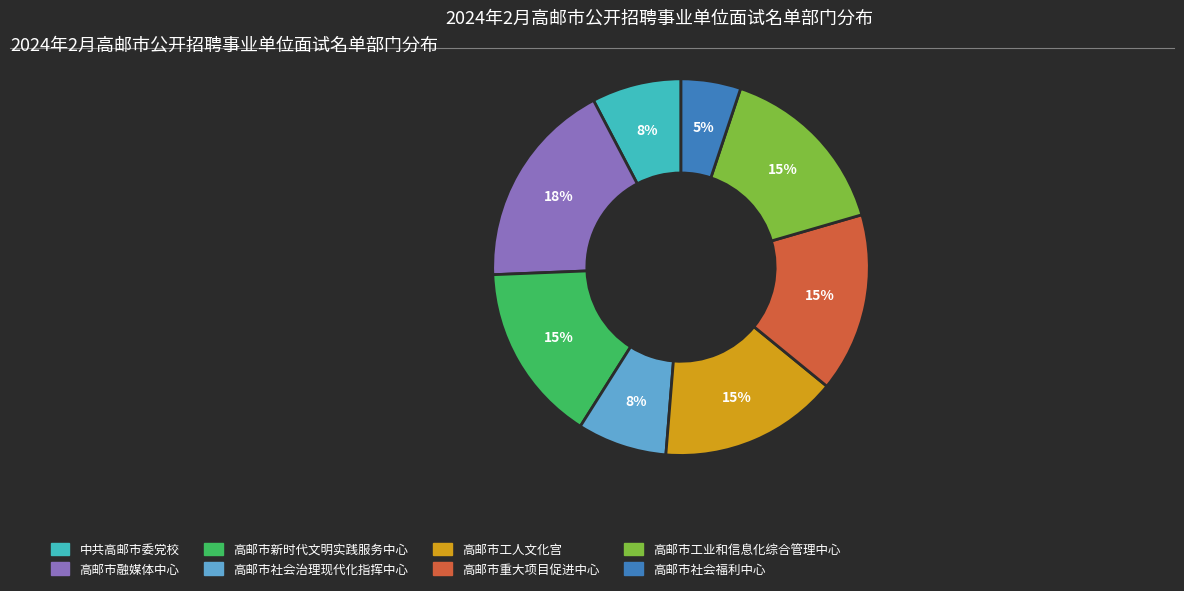

What is the ratio of the value at 高邮市工人文化宫 to the value at 高邮市社会福利中心?

3.0